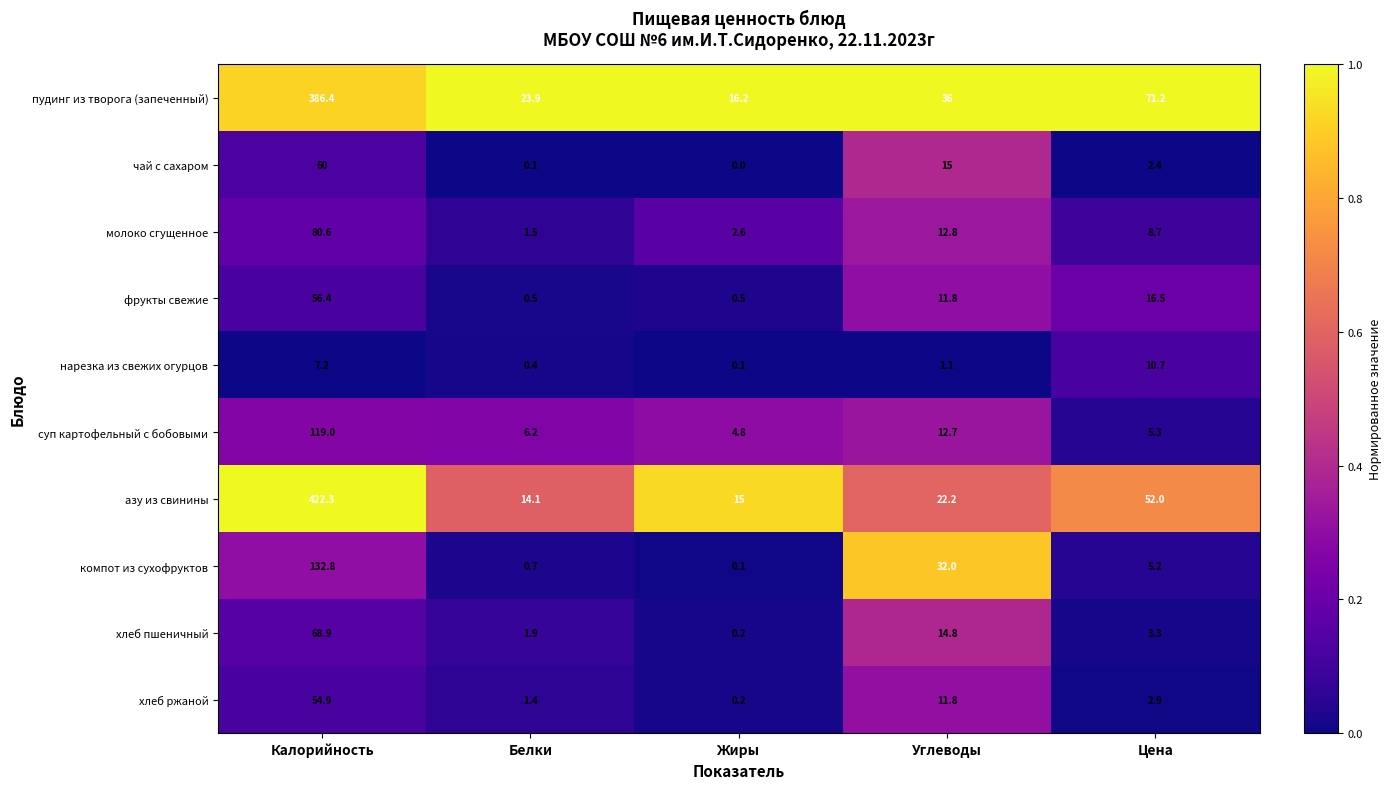

What is the difference between the second highest and minimum values in the хлеб ржаной series?

11.6